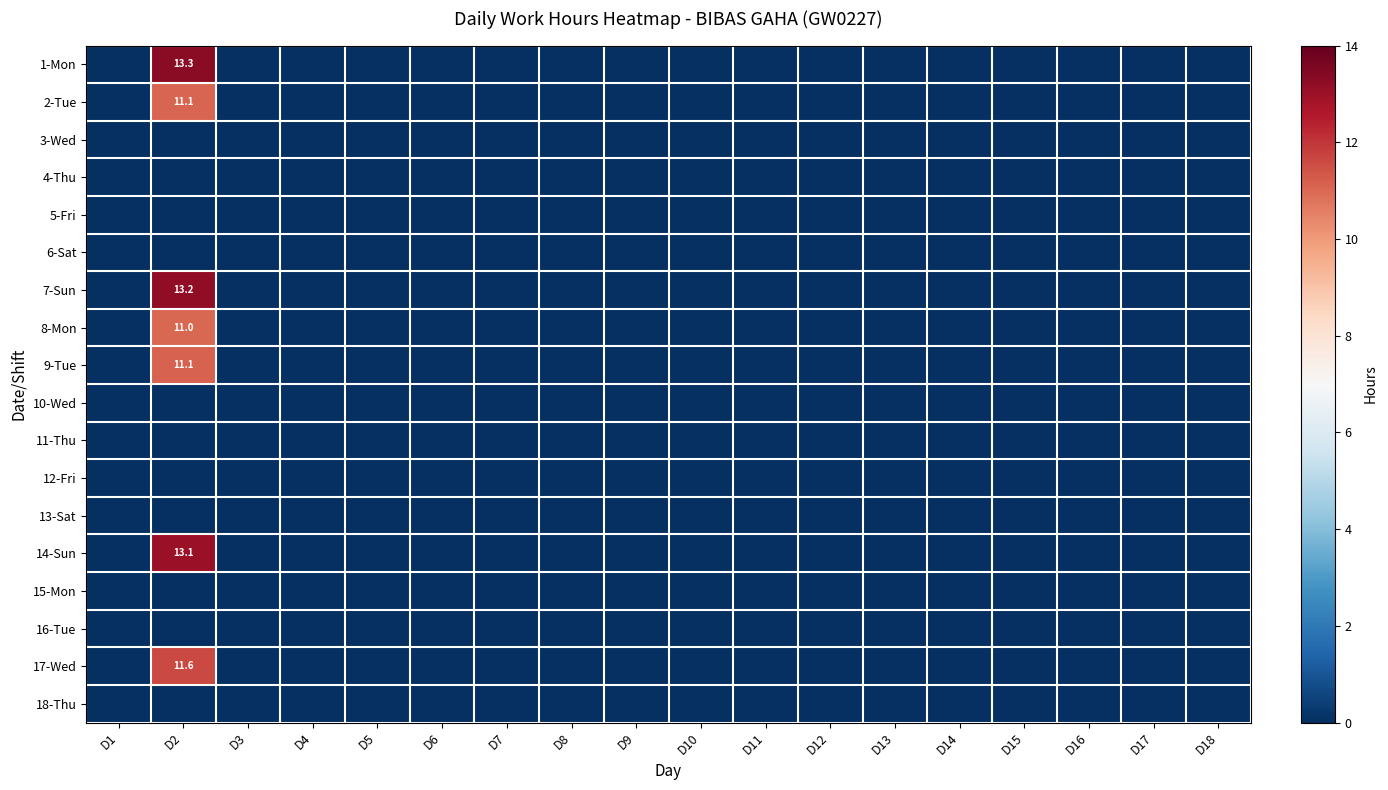

What is the maximum value shown in the chart?

13.3